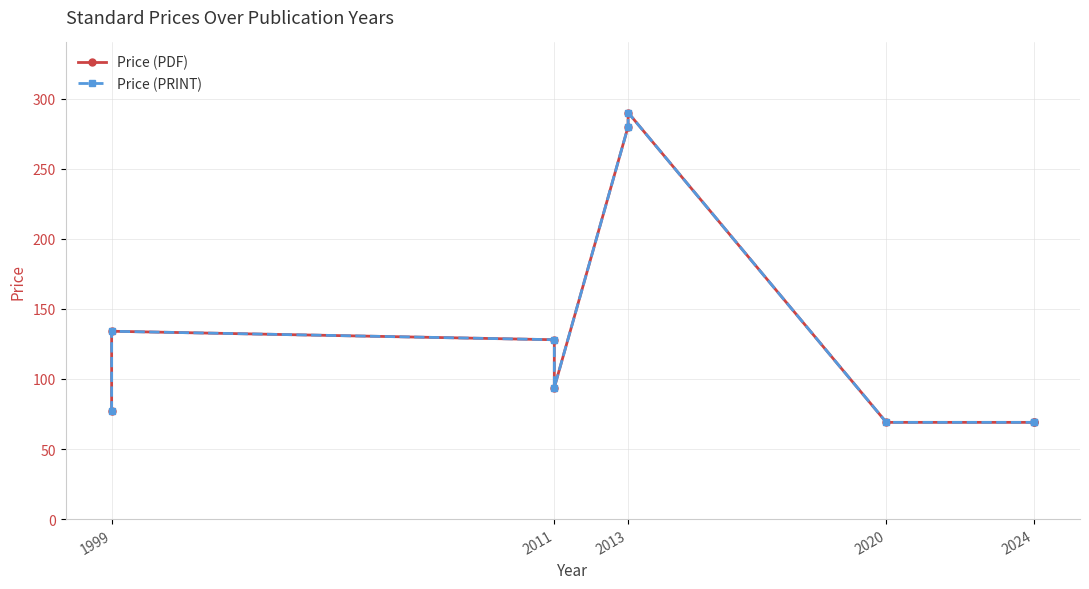

True or false: Price (PRINT) and Price (PDF) cross at least once.

False